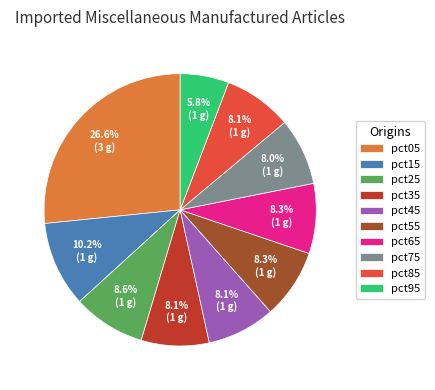

What is the smallest slice in the pie chart?

pct95